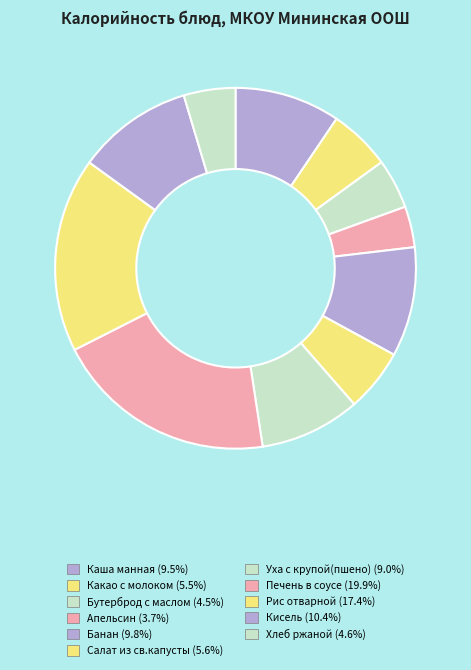

How many slices are in this pie chart?

11